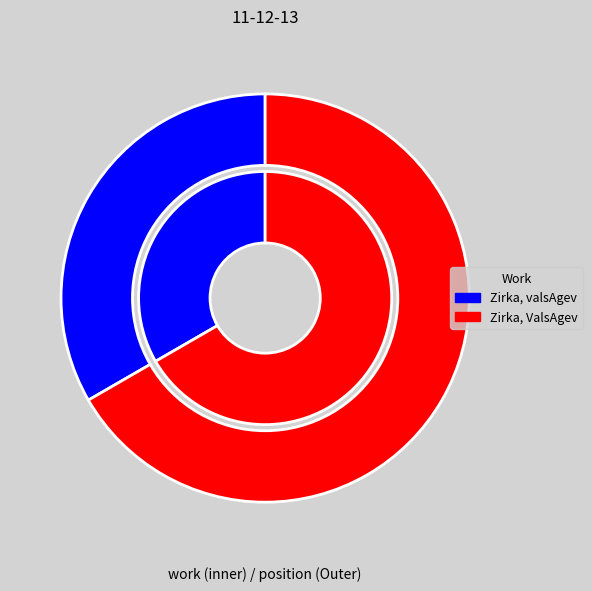

True or false: Zirka, valsAgev accounts for 33% of the total.

True